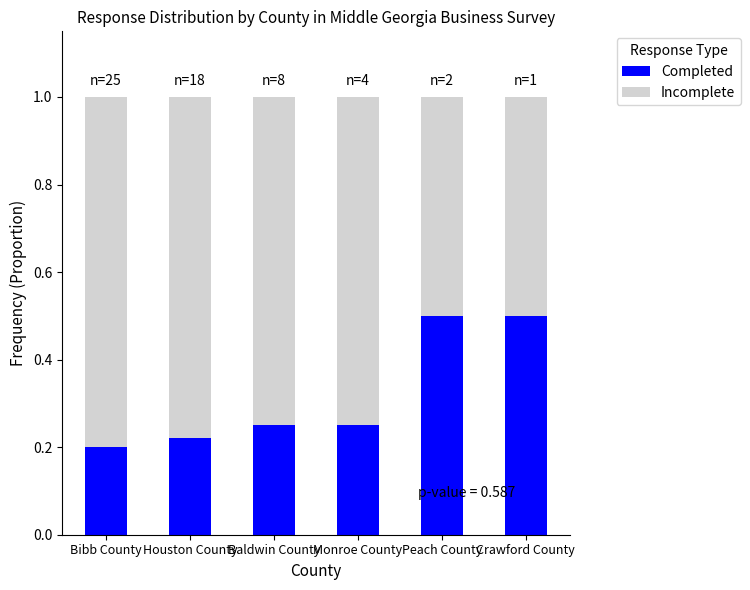

What is the highest value of the Completed series?

0.5